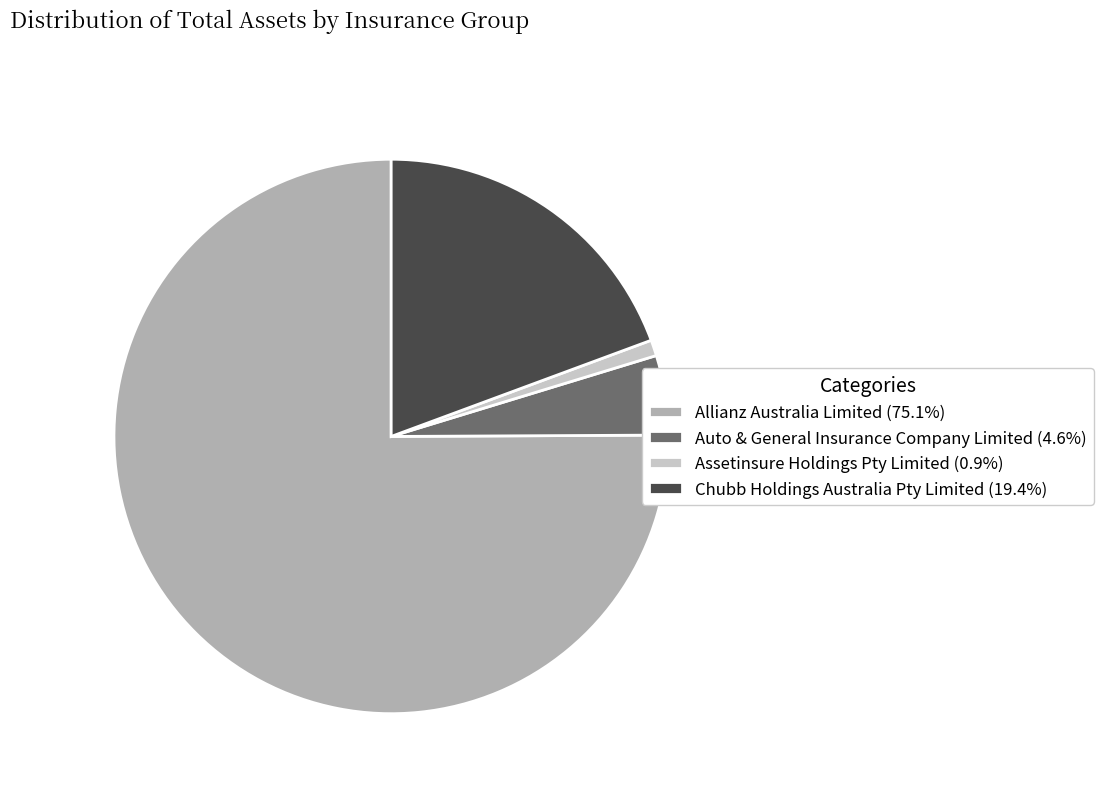

Which category accounts for the majority?

Allianz Australia Limited